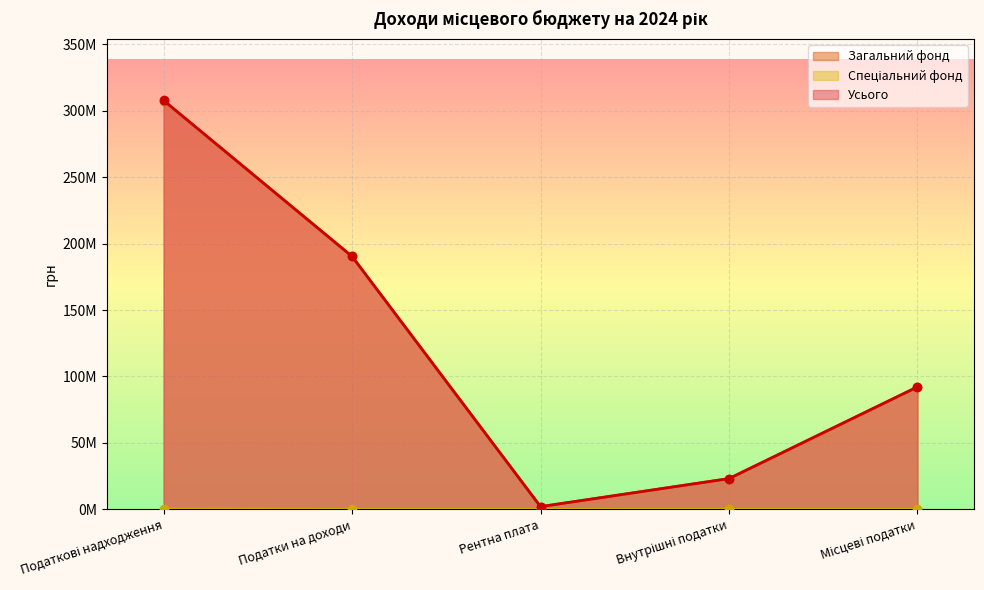

True or false: Спеціальний фонд has more than 2 points higher than both neighbors.

False